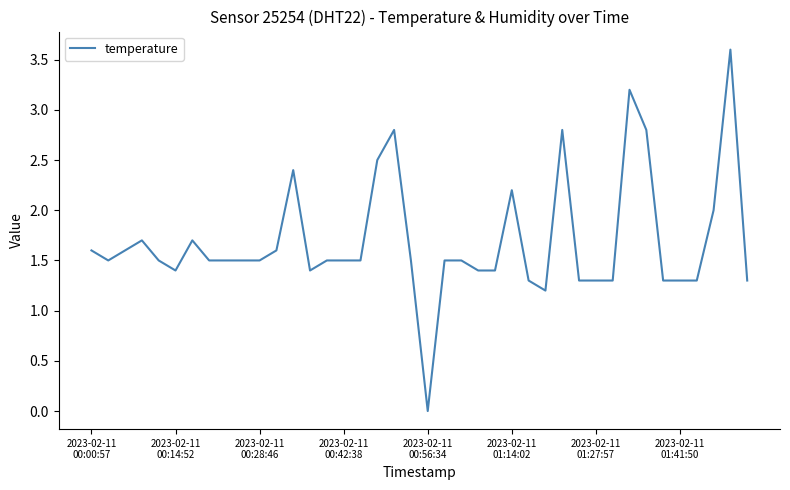

Reading right to left, what are all the values shown in this chart?

1.3	3.6	2.0	1.3	1.3	1.3	2.8	3.2	1.3	1.3	1.3	2.8	1.2	1.3	2.2	1.4	1.4	1.5	1.5	0.0	1.5	2.8	2.5	1.5	1.5	1.5	1.4	2.4	1.6	1.5	1.5	1.5	1.5	1.7	1.4	1.5	1.7	1.6	1.5	1.6